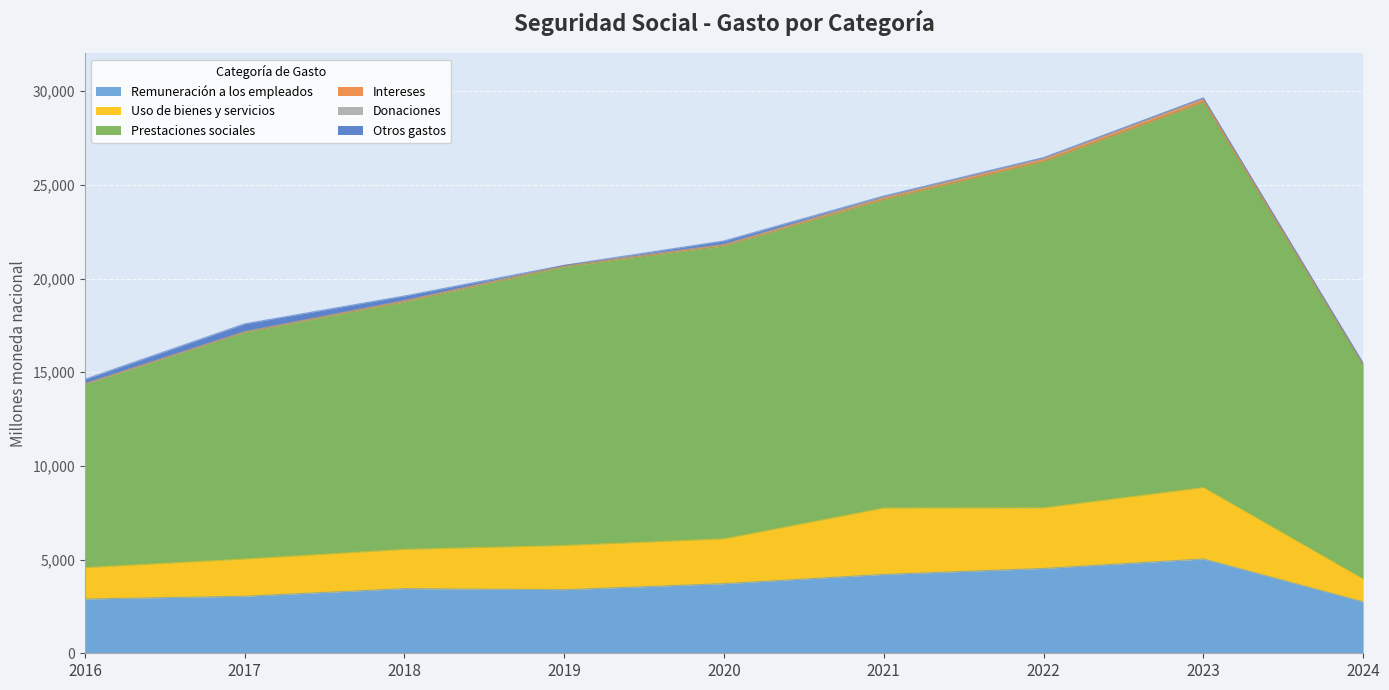

The value of Remuneración a los empleados at 2019 is 1076.1. True or false?

False